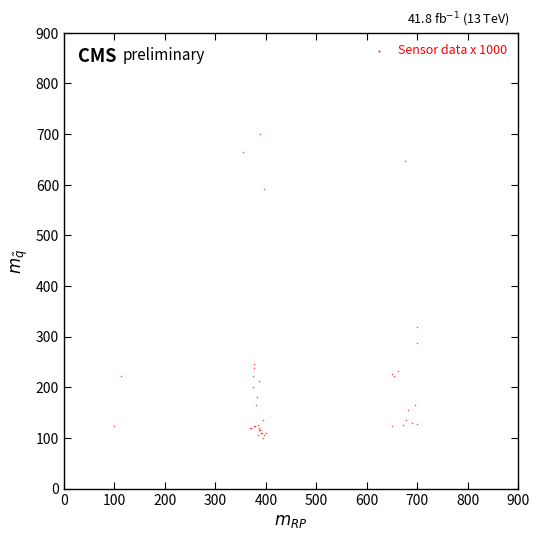

What Y value in the scatter plot is closest to 400?

319.2